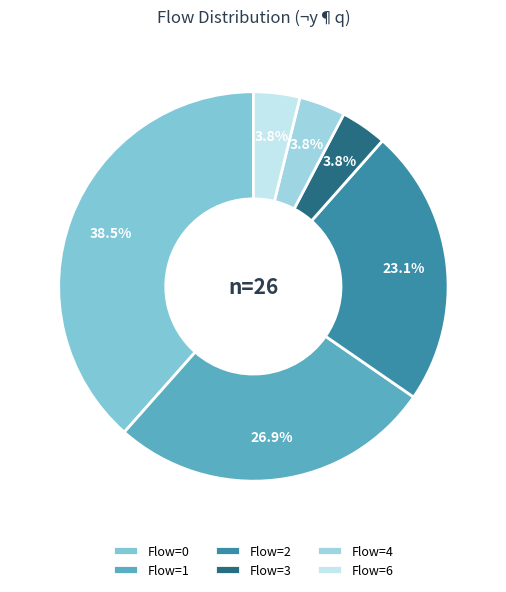

Which slice is the smallest?

4